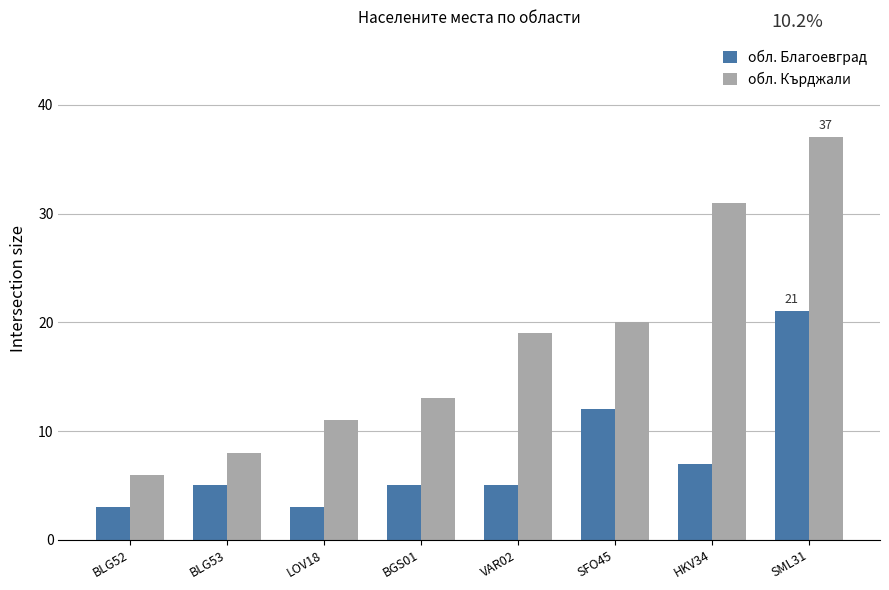

Which series has the largest range (max minus min)?

обл. Кърджали